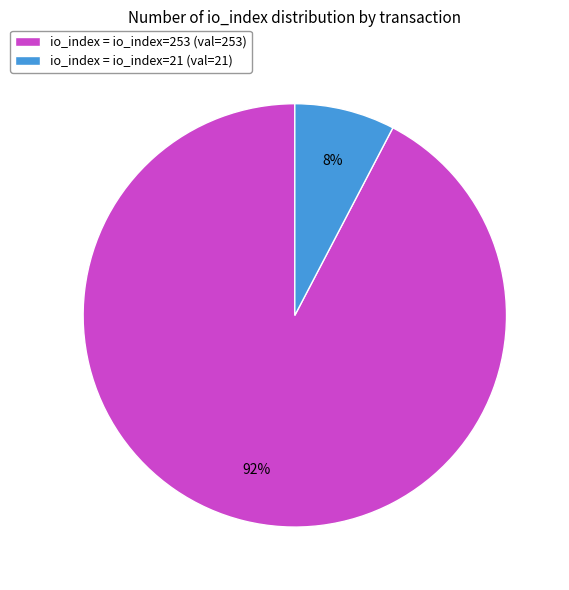

To the nearest percent, what is the average slice percentage?

50%